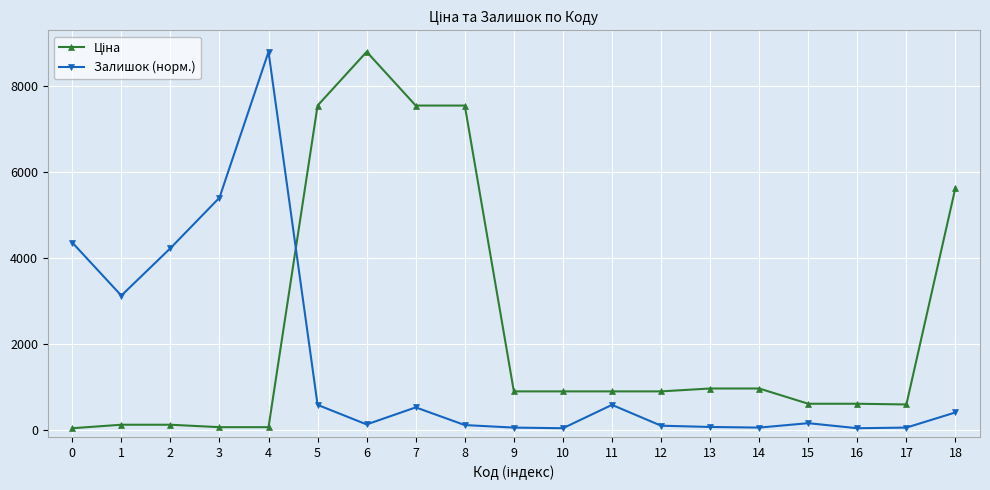

What is the average value of the Залишок (норм.) series?

1510.5